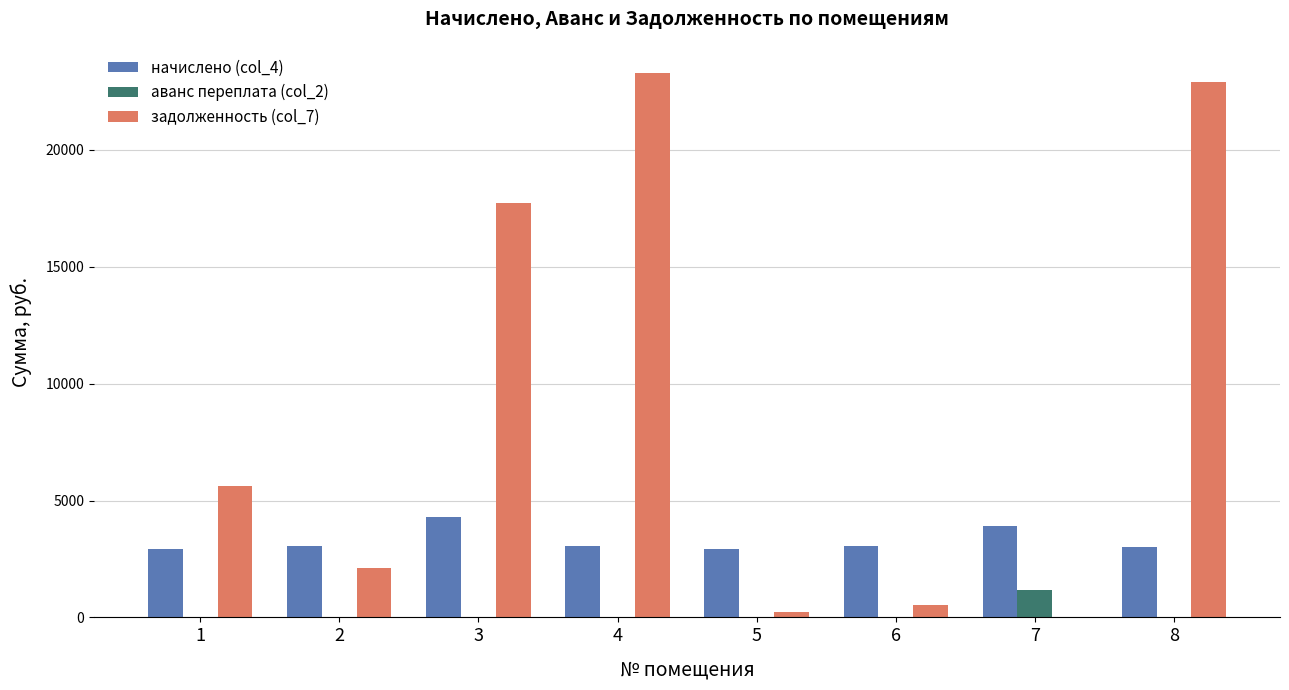

How many values in задолженность (col_7) are above zero?

7